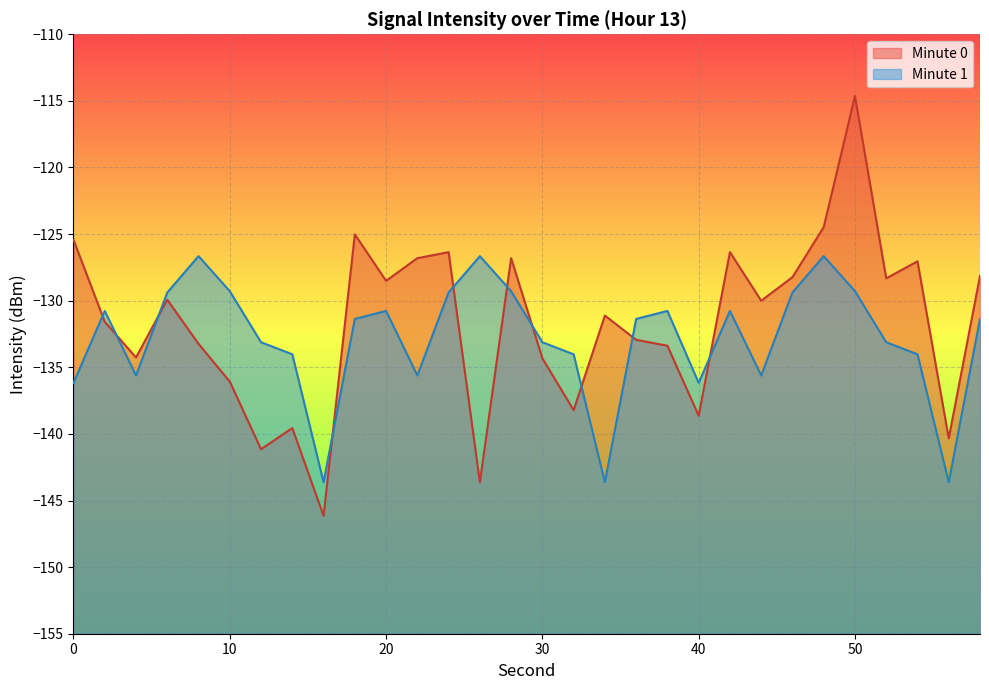

True or false: the data has more than 1 interior local peaks.

True